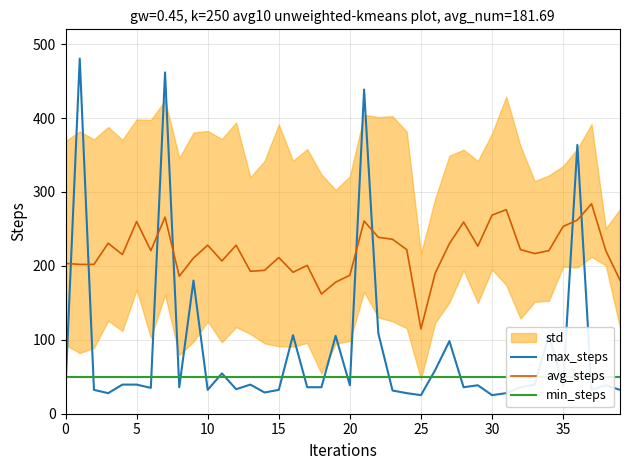

What is the difference between the avg_steps values at 37 and 36?

22.0